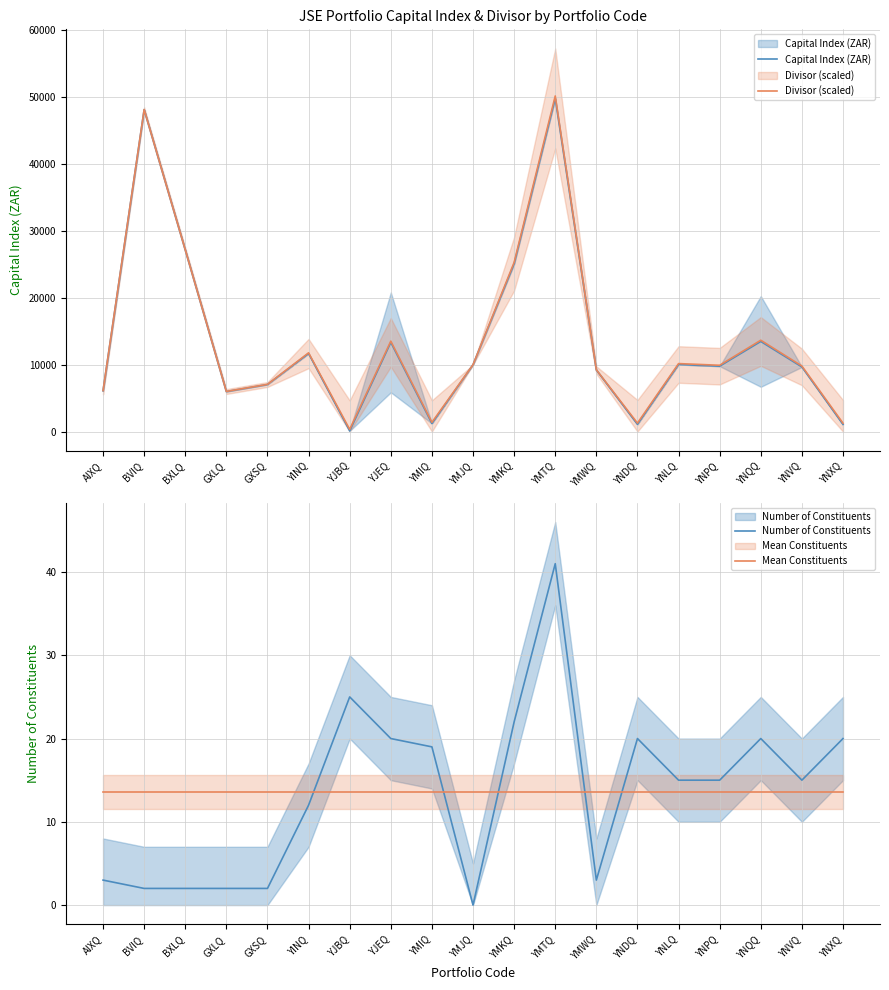

Is the value of Mean Constituents at BVIQ greater than the value of Capital Index (ZAR) at YMTQ?

No